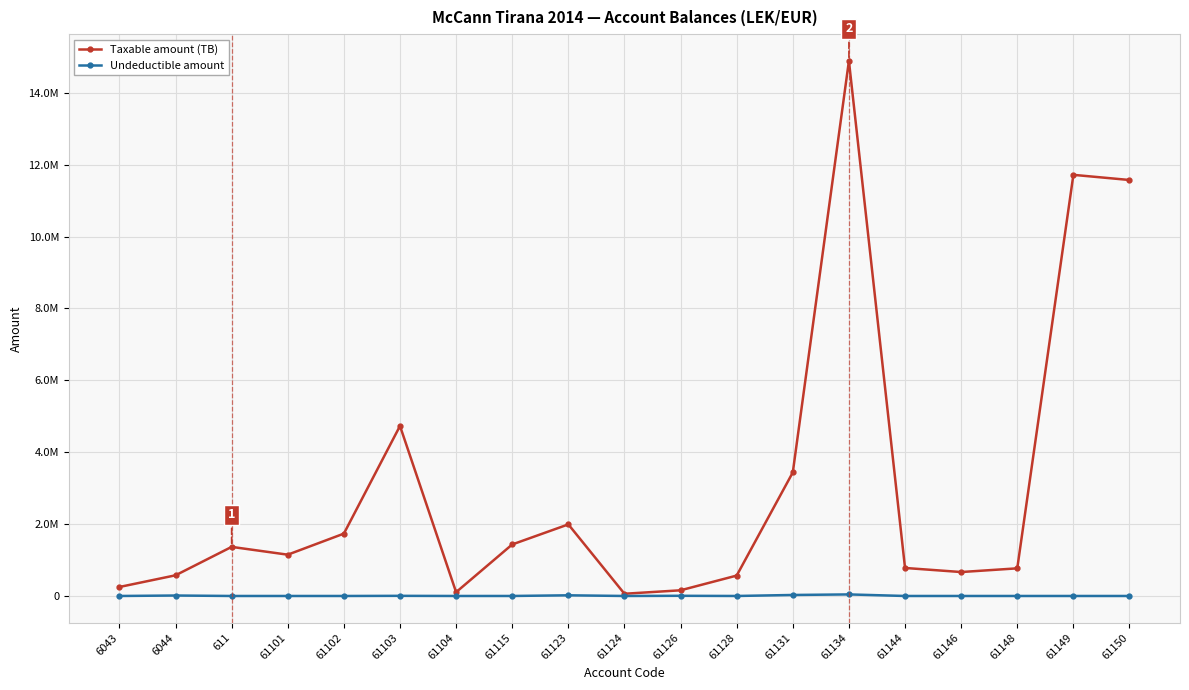

Read the Undeductible amount value at 61134.

43299.0